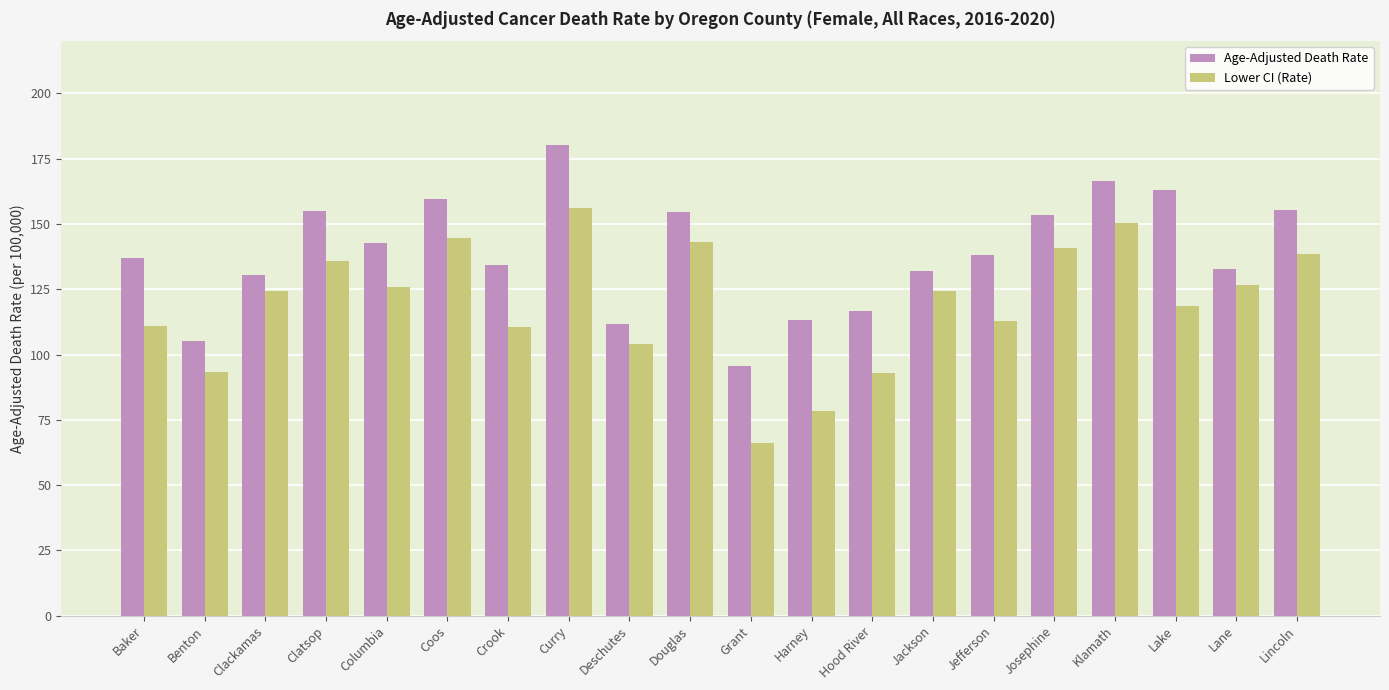

True or false: Lower CI (Rate) has a value of 126.7 at Lane.

True